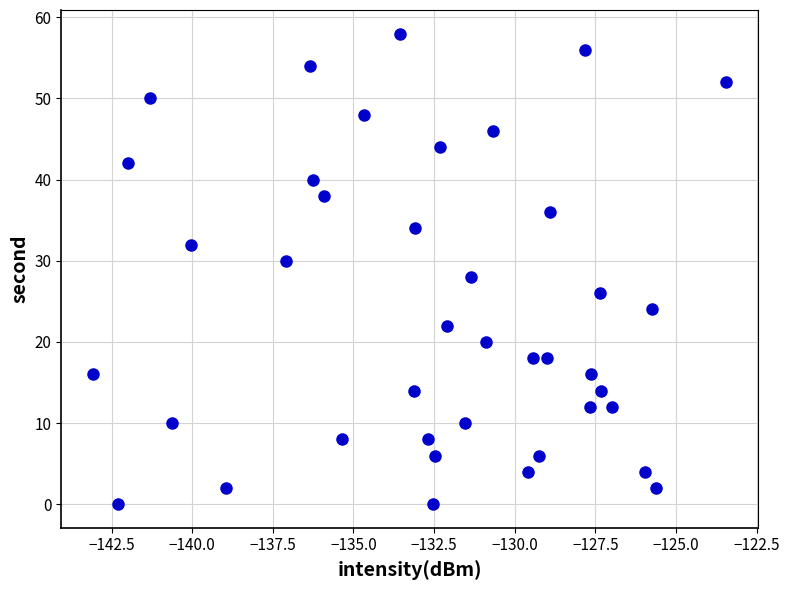

What is the range of Y values (max minus min)?

58